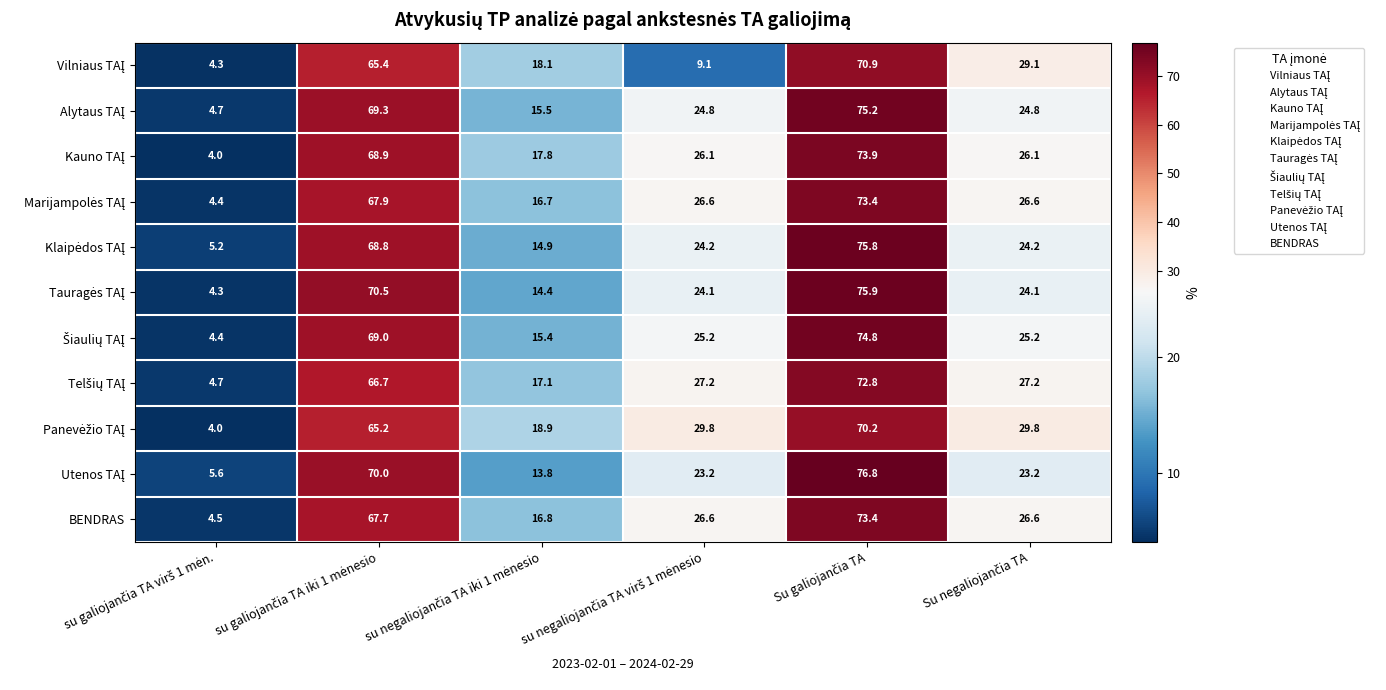

At how many categories does at least one series exceed 13?

5